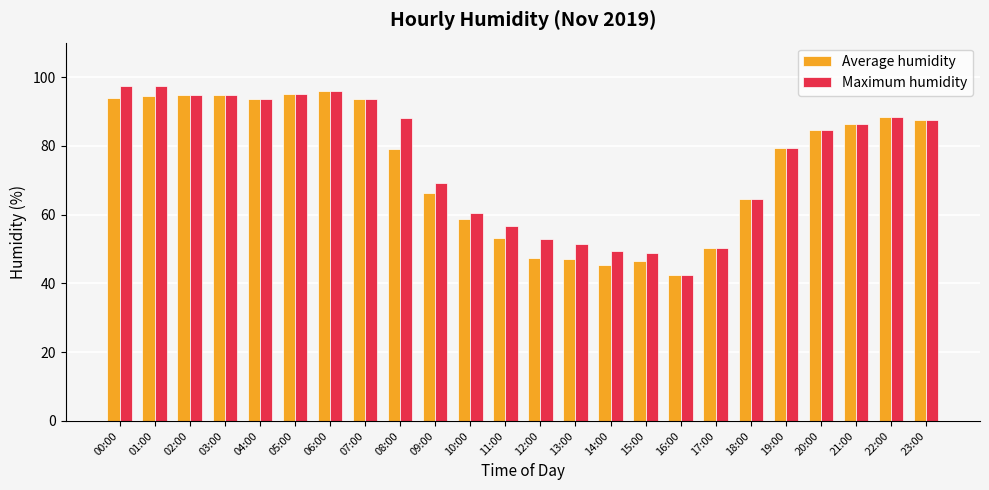

What is the sum of all Maximum humidity values?

1822.5